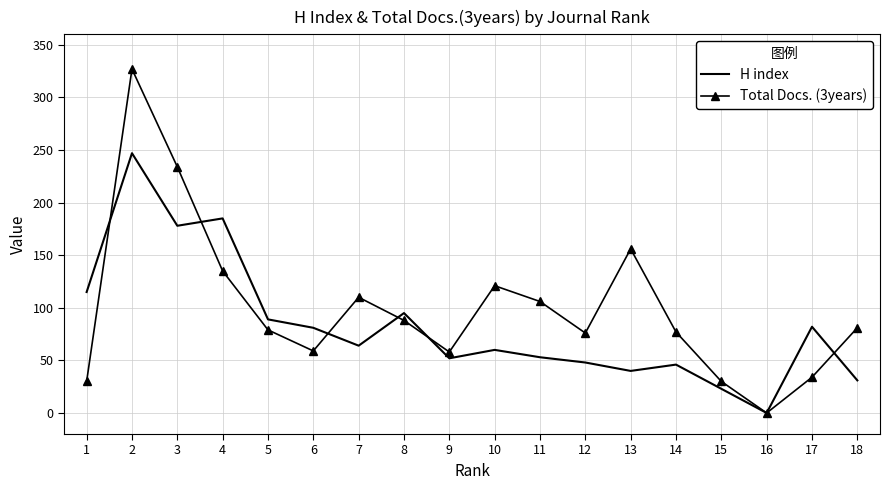

Which series has the largest total across all categories?

Total Docs. (3years)